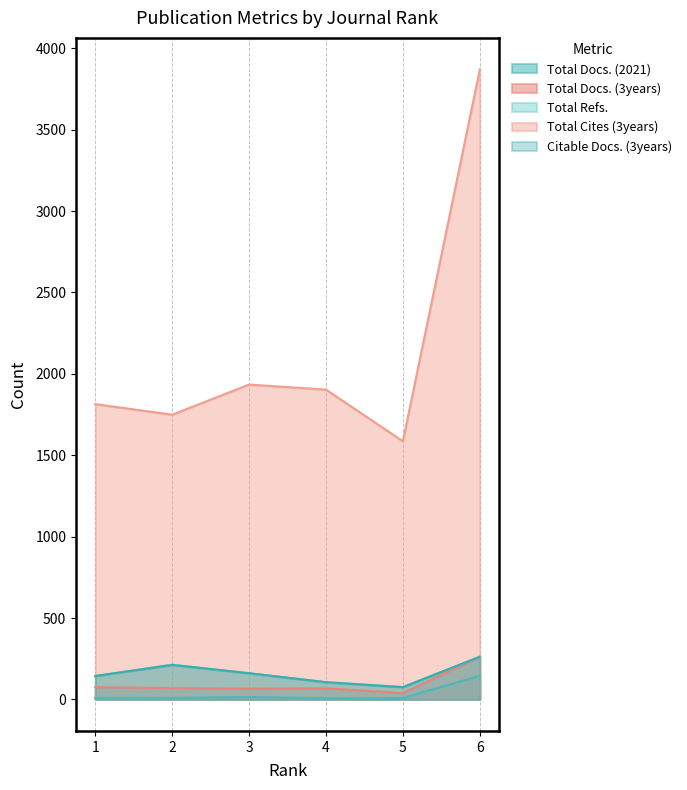

Does the chart have visible grid lines?

Yes